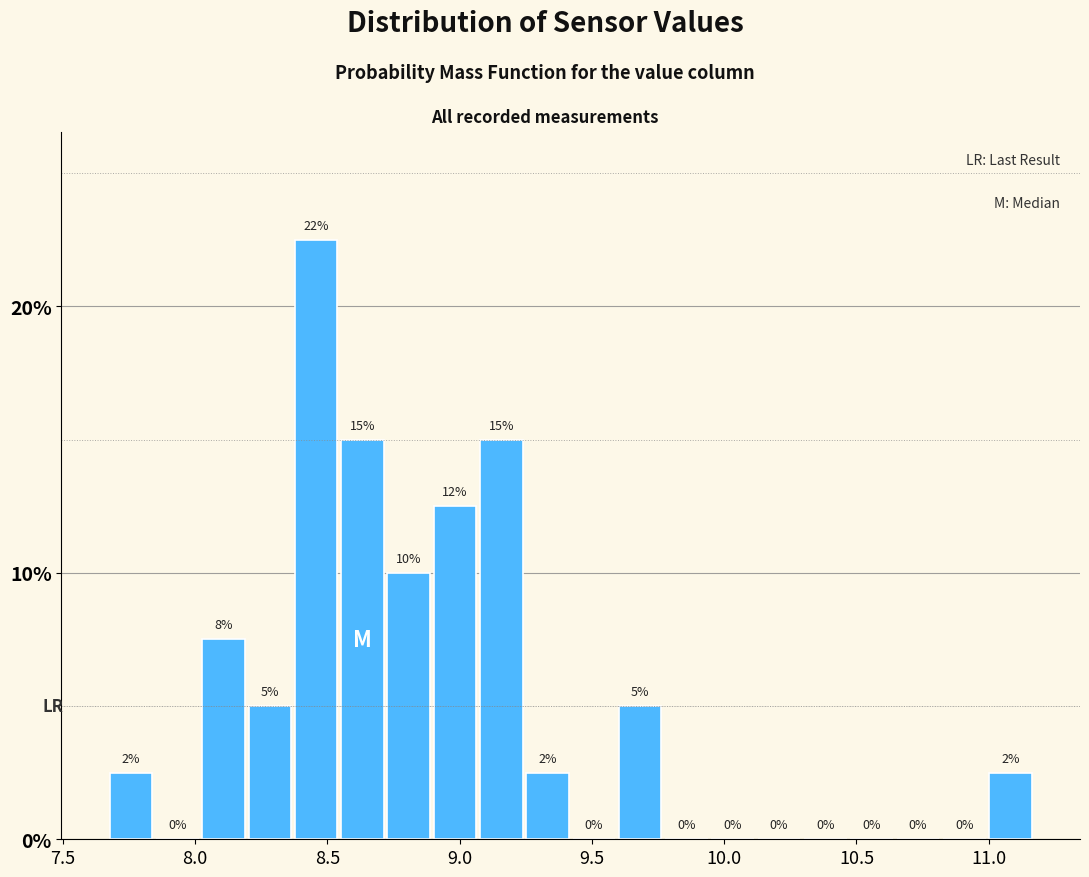

Read against the x-axis, roughly where is the centre of the tallest bar?

8.45